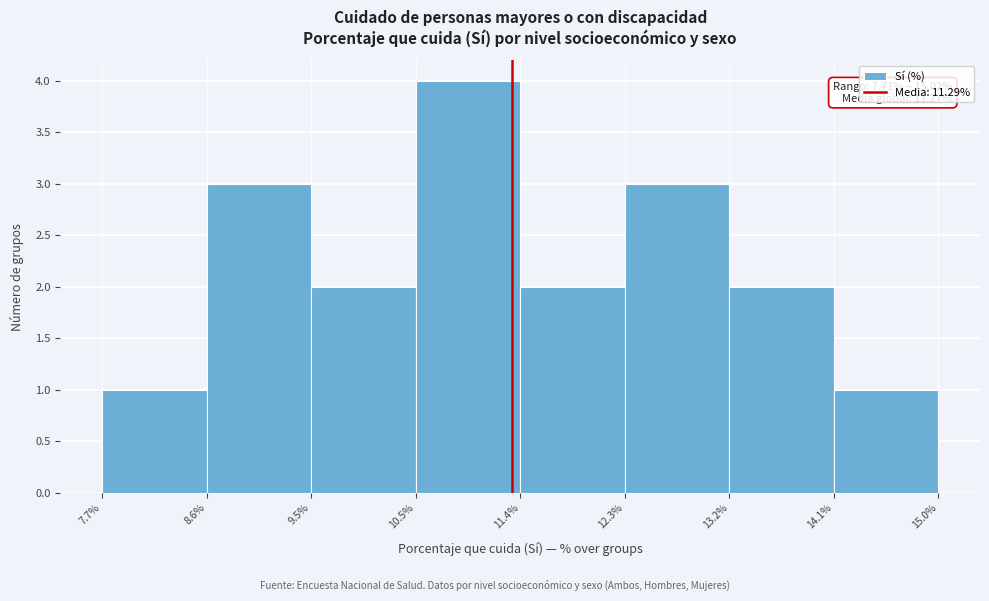

Which range on the x-axis has the tallest bar?

10.5% to 11.4%